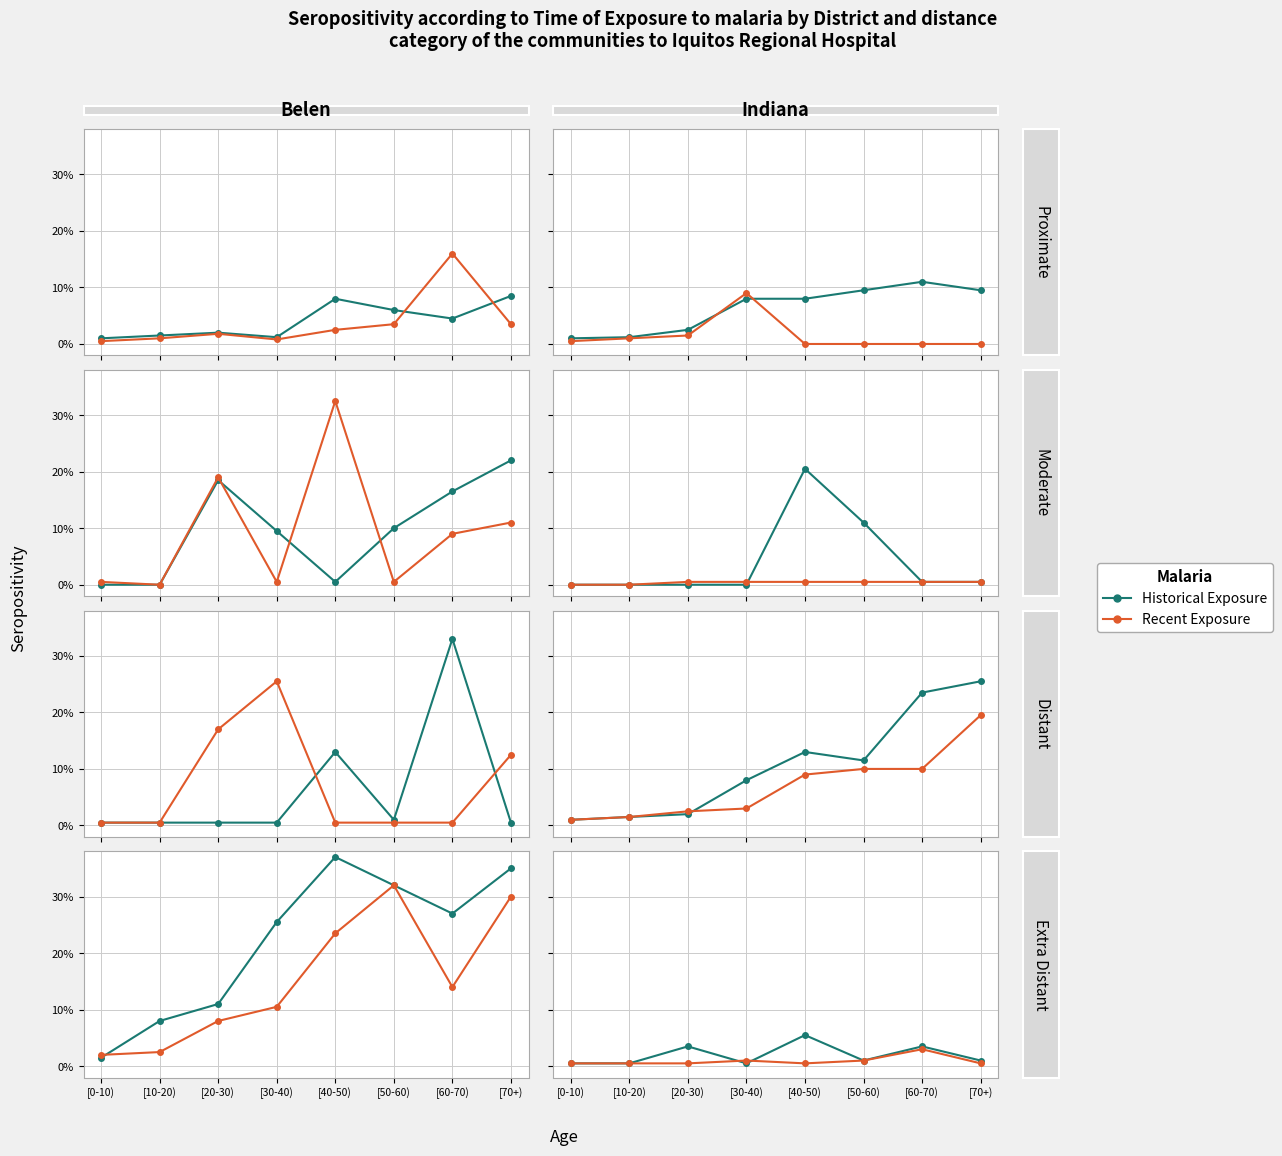

At which category does Recent Exposure reach its first local peak?

[30-40)